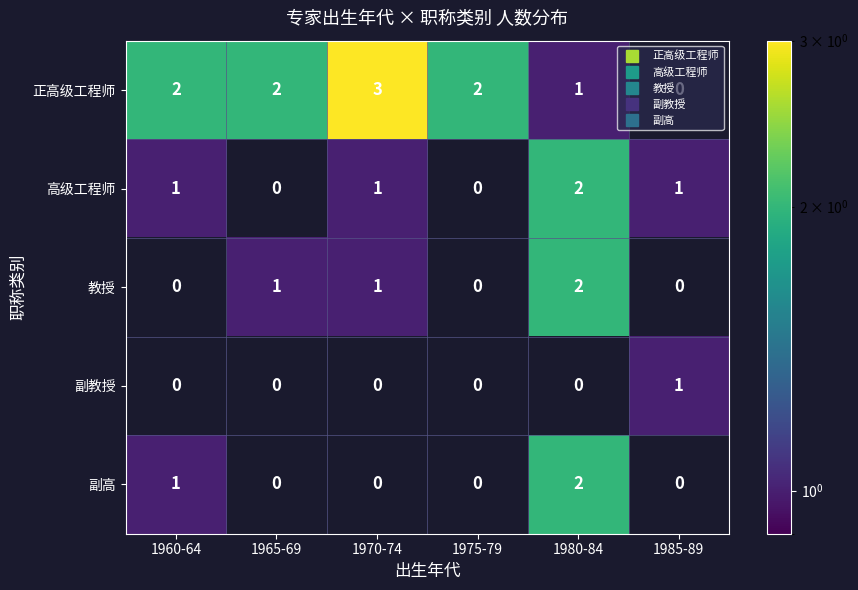

Between 1960-64 and 1980-84, which series saw the biggest shift?

教授